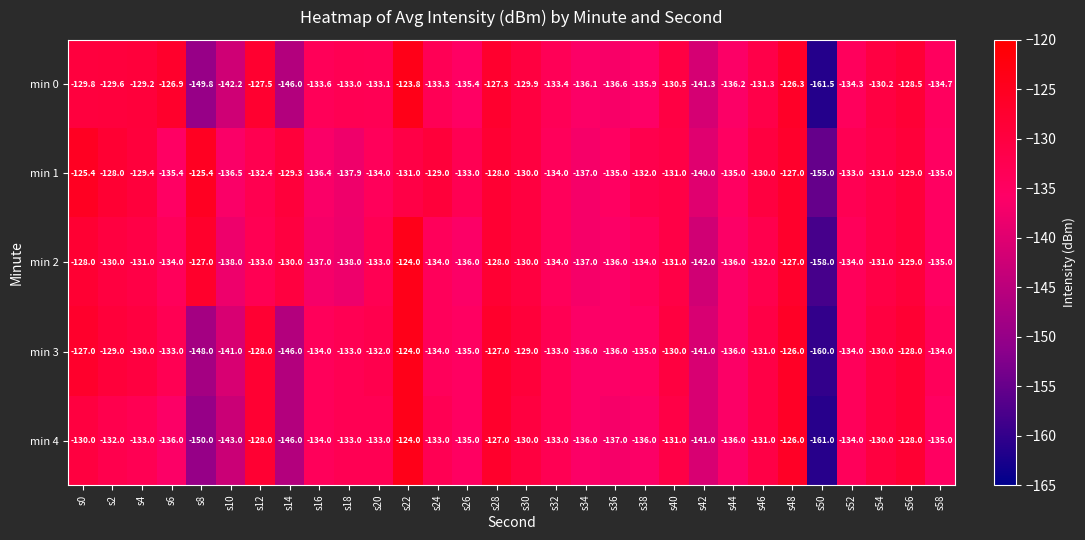

How many values in the min 4 series exceed -133?

11